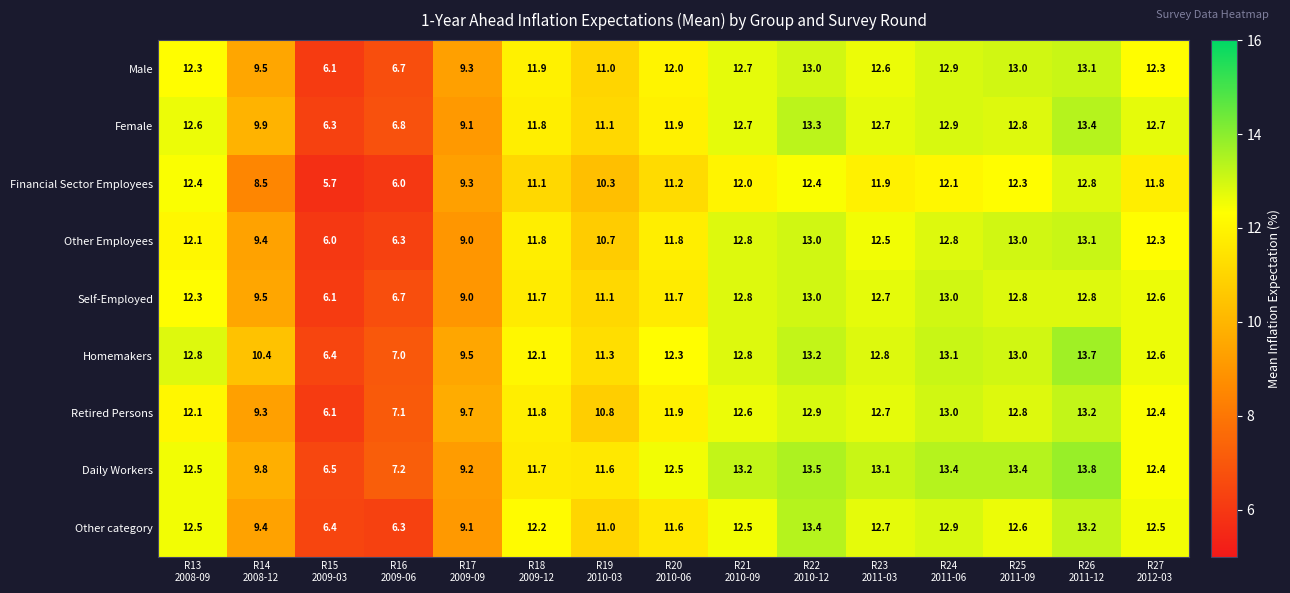

What is the average value of the Homemakers series?

11.5